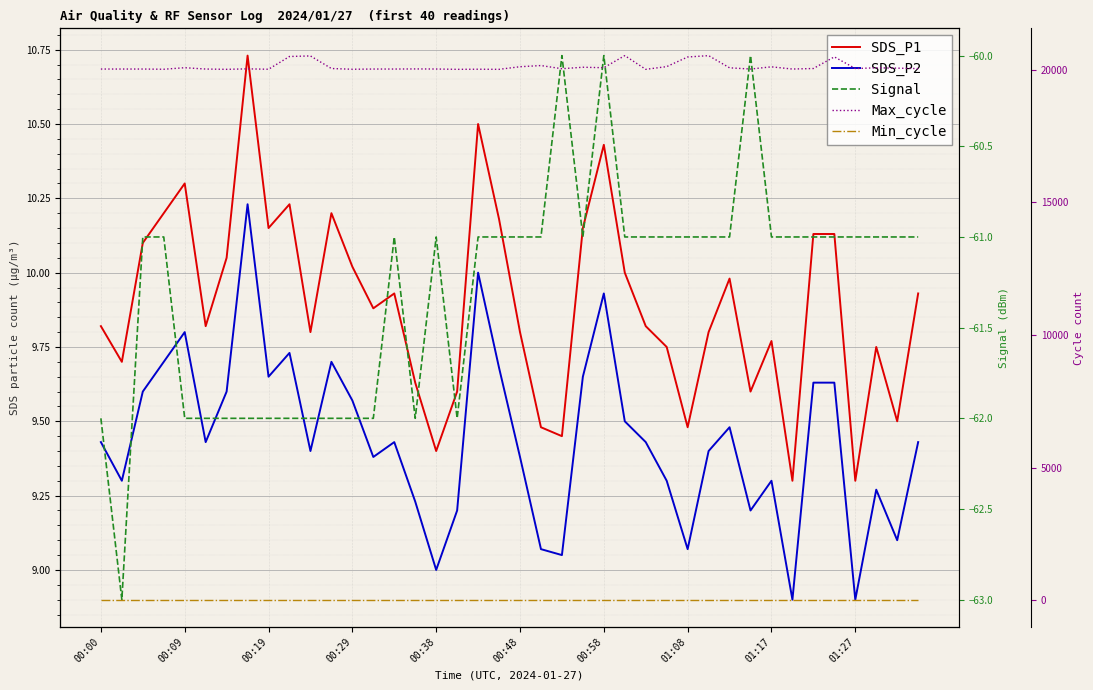

How many lines are shown in the chart?

5